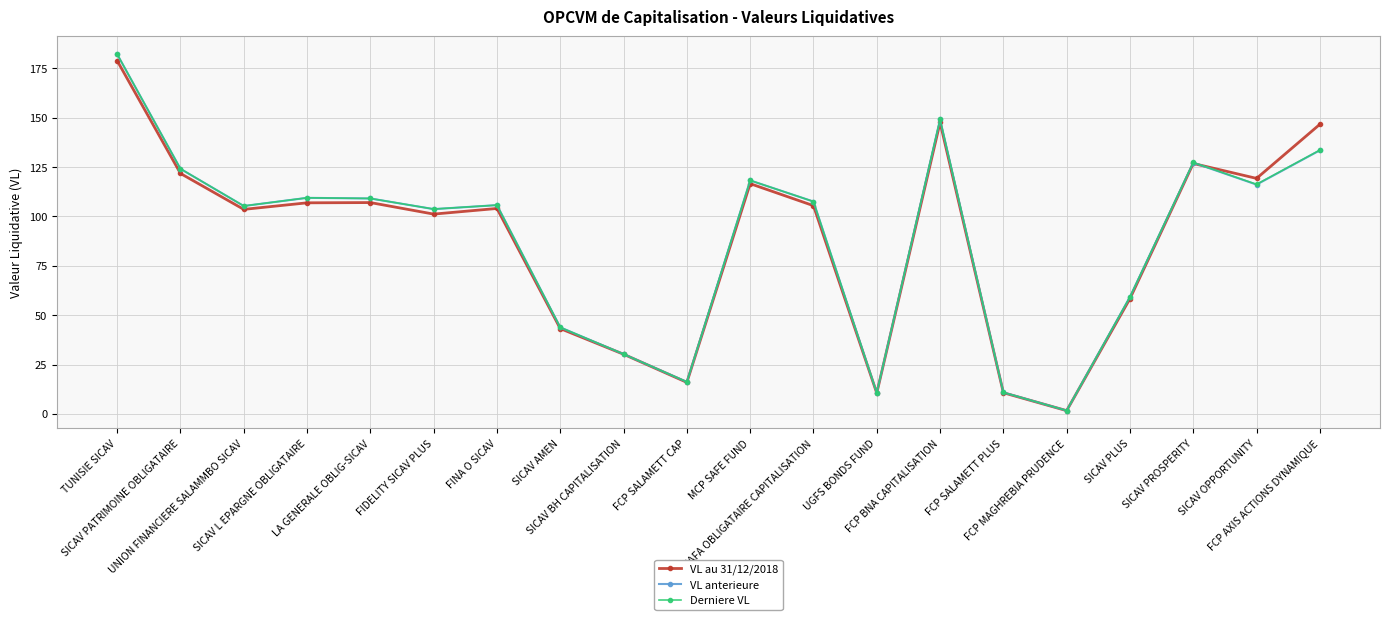

What is the sum of all VL au 31/12/2018 values?

1756.7